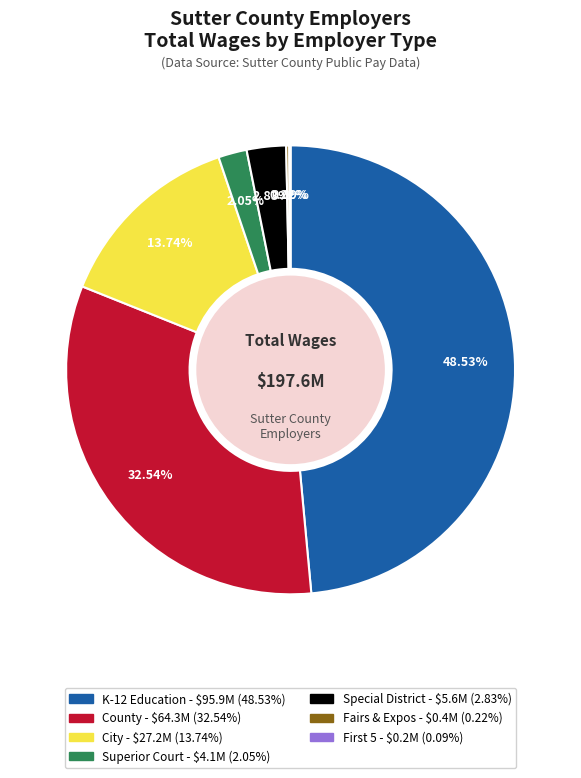

Is there a majority slice in this chart?

No